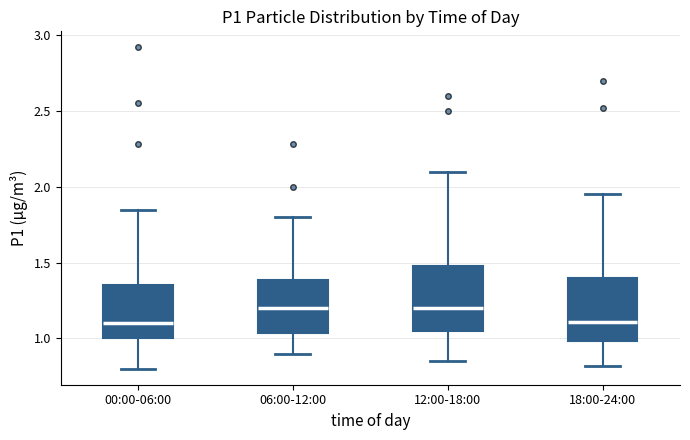

Reading left to right, read every box against the y-axis: the position of its median line, the range the box covers, and the ends of its whiskers. The values are not printed on the chart, so give them approximately, as read against the axis.

00:00-06:00: median 1.10, box 1.00 to 1.35, whiskers 0.80 to 1.85
06:00-12:00: median 1.20, box 1.05 to 1.40, whiskers 0.90 to 1.80
12:00-18:00: median 1.20, box 1.05 to 1.50, whiskers 0.85 to 2.10
18:00-24:00: median 1.10, box 1.00 to 1.40, whiskers 0.80 to 1.95